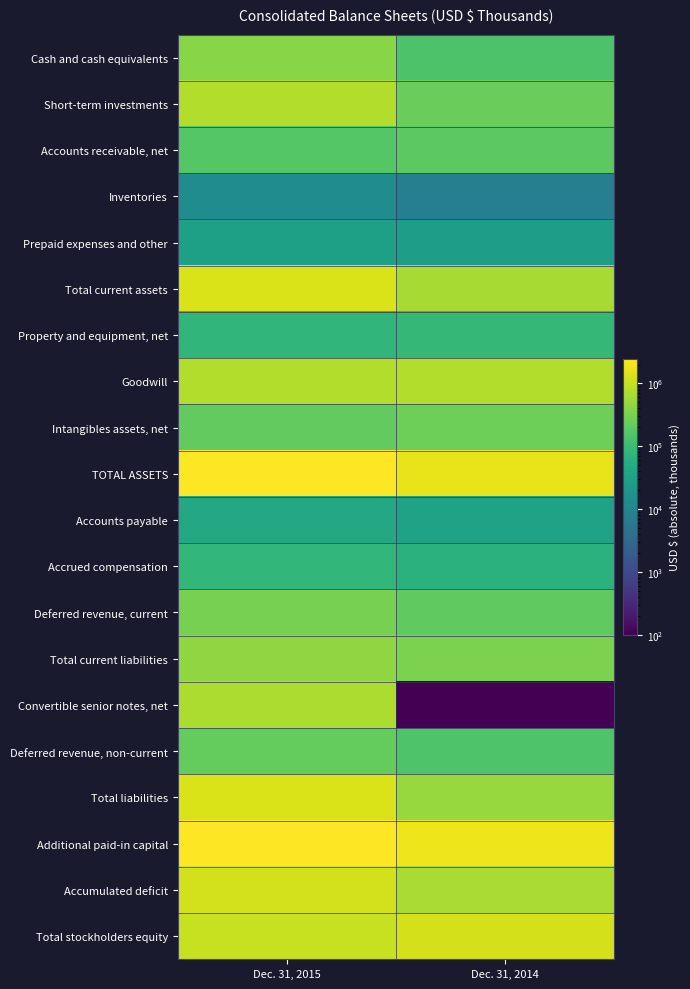

What is the total value across all series at Dec. 31, 2014?

9265191.1